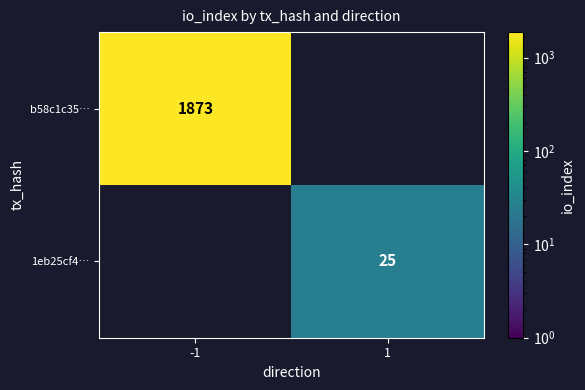

What is the difference between the highest and lowest values at -1?

1873